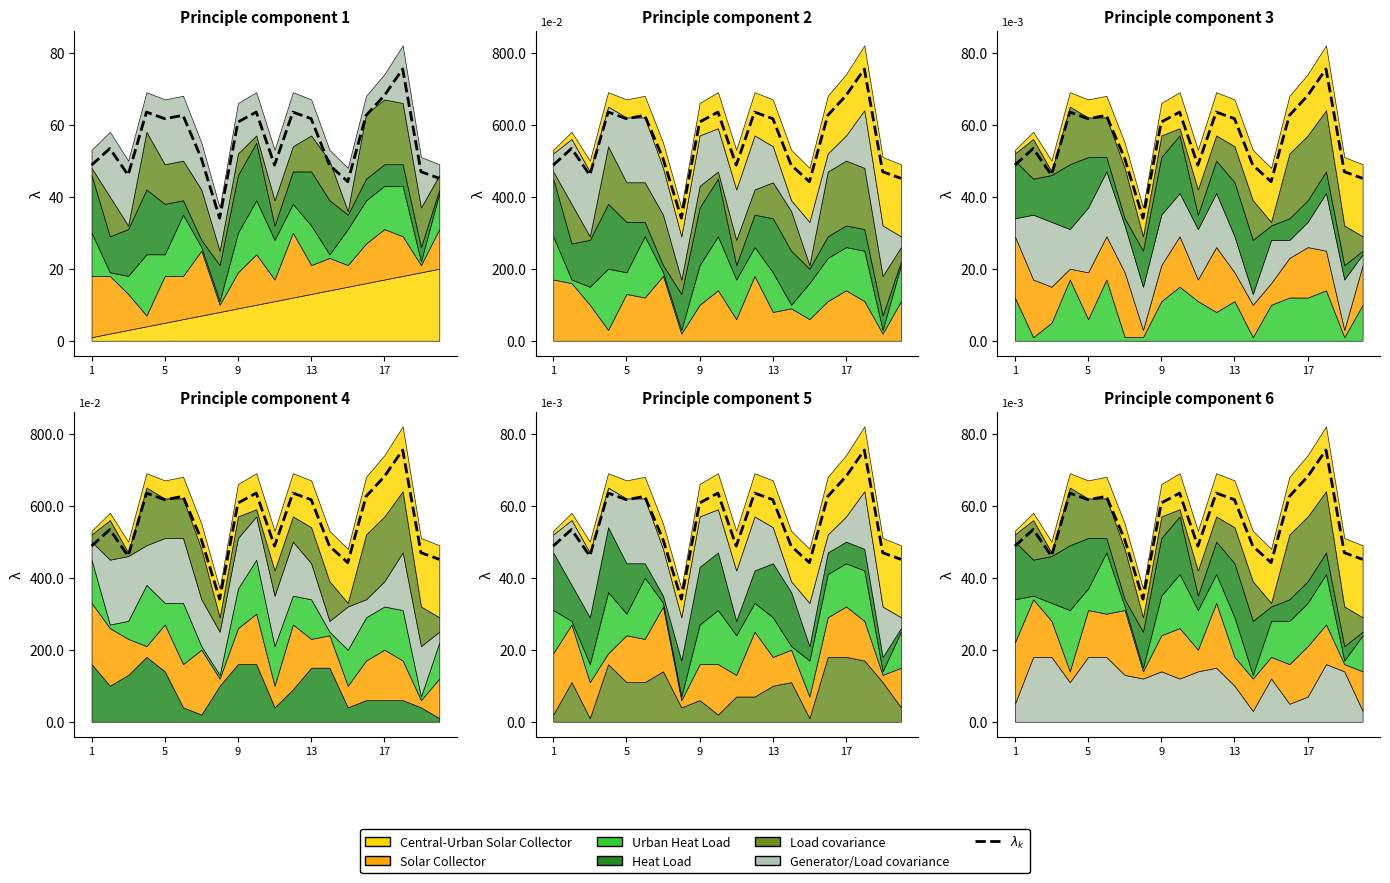

Reading right to left, what are all the values shown in this chart?

0.0	0.0	0.1	0.1	0.1	0.0	0.0	0.1	0.1	0.0	0.1	0.1	0.0	0.1	0.1	0.1	0.1	0.0	0.1	0.0